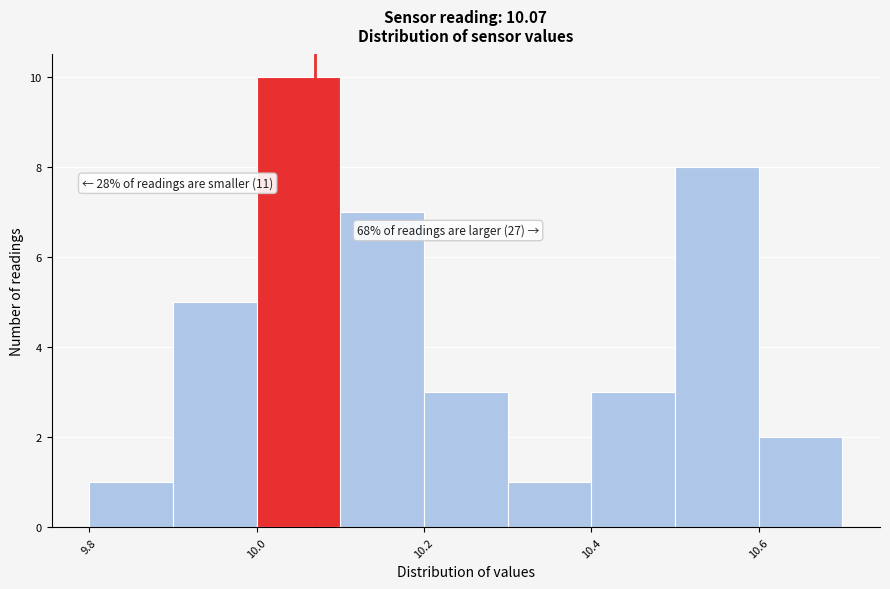

Over which range of the x-axis is the bar tallest?

10.0 to 10.1